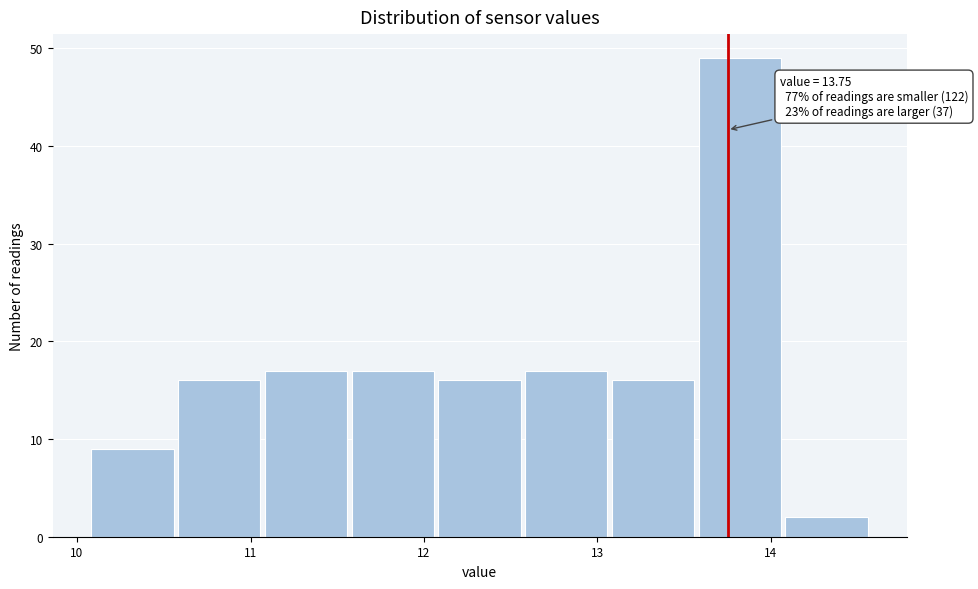

Which range on the x-axis has the tallest bar?

13.57 to 14.07